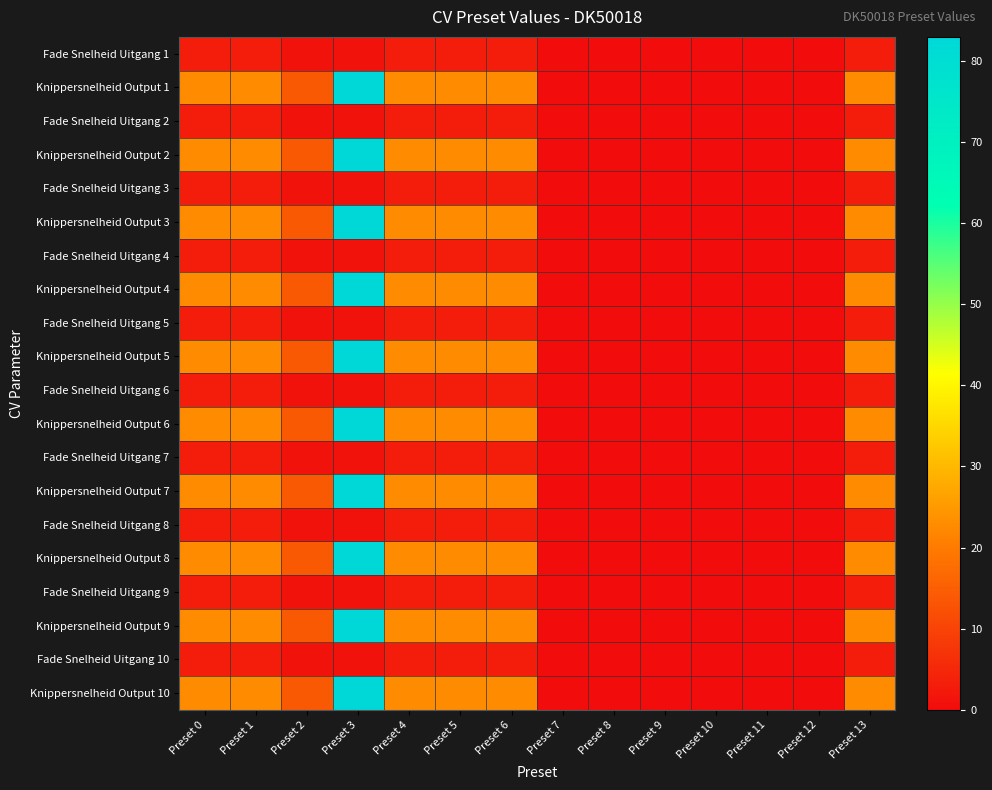

What is the greatest value displayed?

83